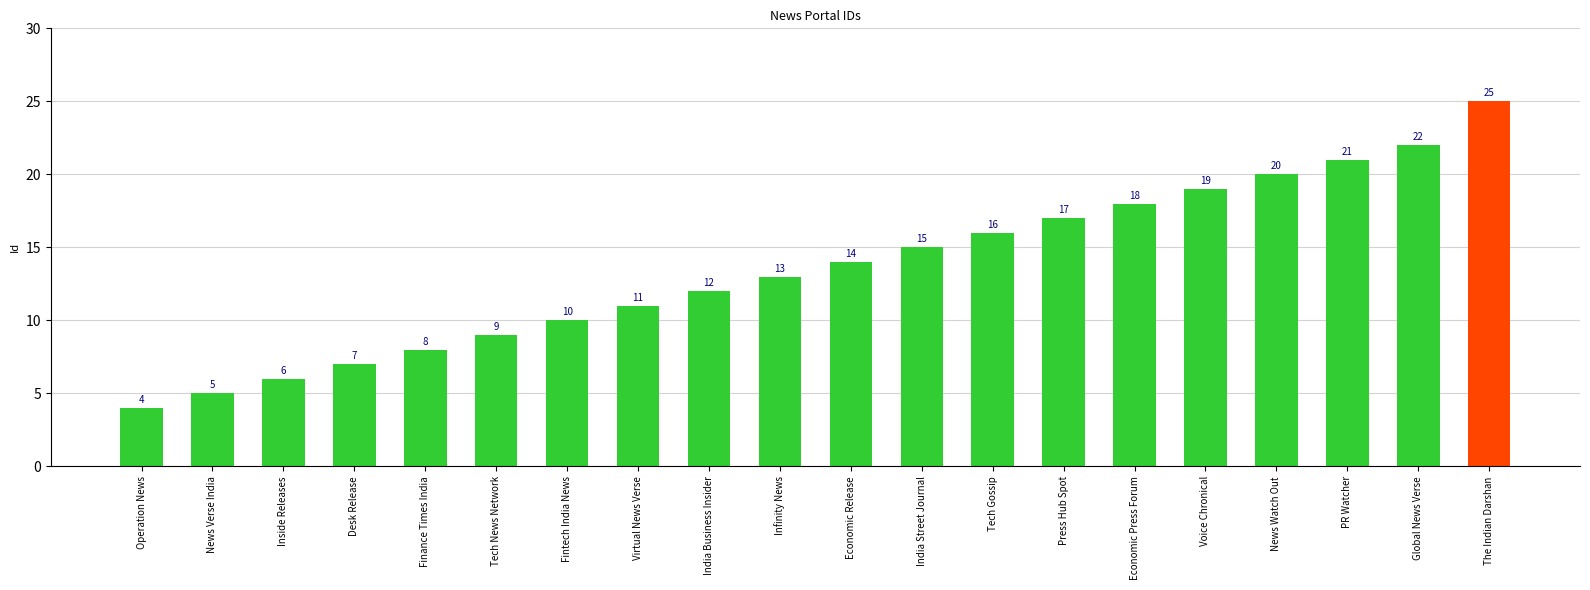

Rank the categories by value from lowest to highest.

Operation News, News Verse India, Inside Releases, Desk Release, Finance Times India, Tech News Network, Fintech India News, Virtual News Verse, India Business Insider, Infinity News, Economic Release, India Street Journal, Tech Gossip, Press Hub Spot, Economic Press Forum, Voice Chronical, News Watch Out, PR Watcher, Global News Verse, The Indian Darshan